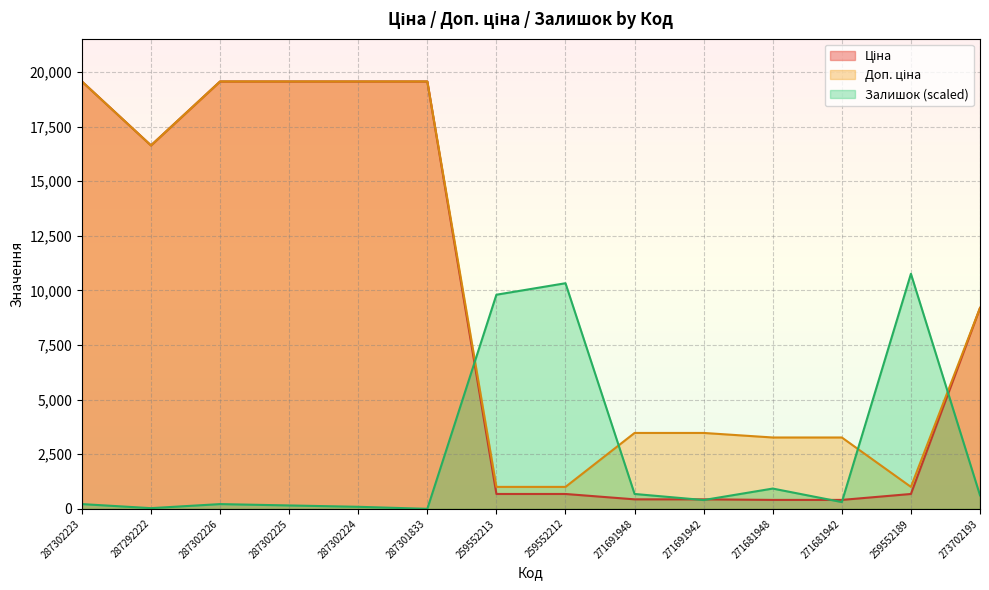

At which category is the sum across all series the highest?

287302223